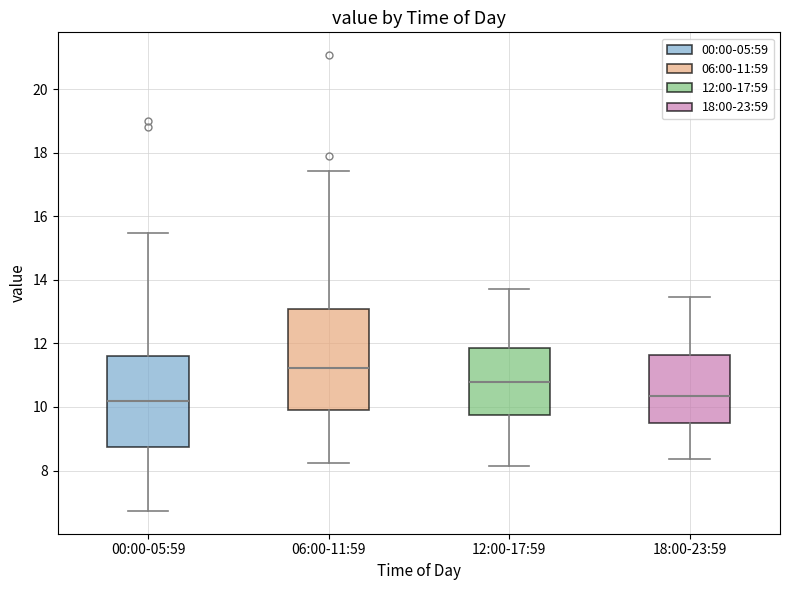

Which box is the tallest, from its lower edge to its upper edge?

06:00-11:59